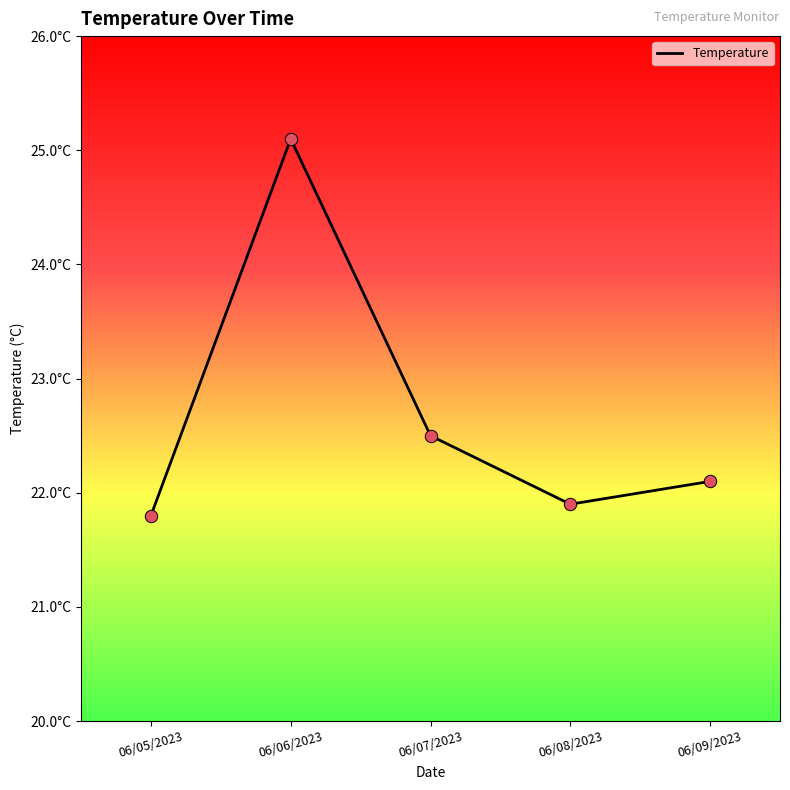

Which has a higher value, 06/09/2023 or 06/08/2023?

06/09/2023